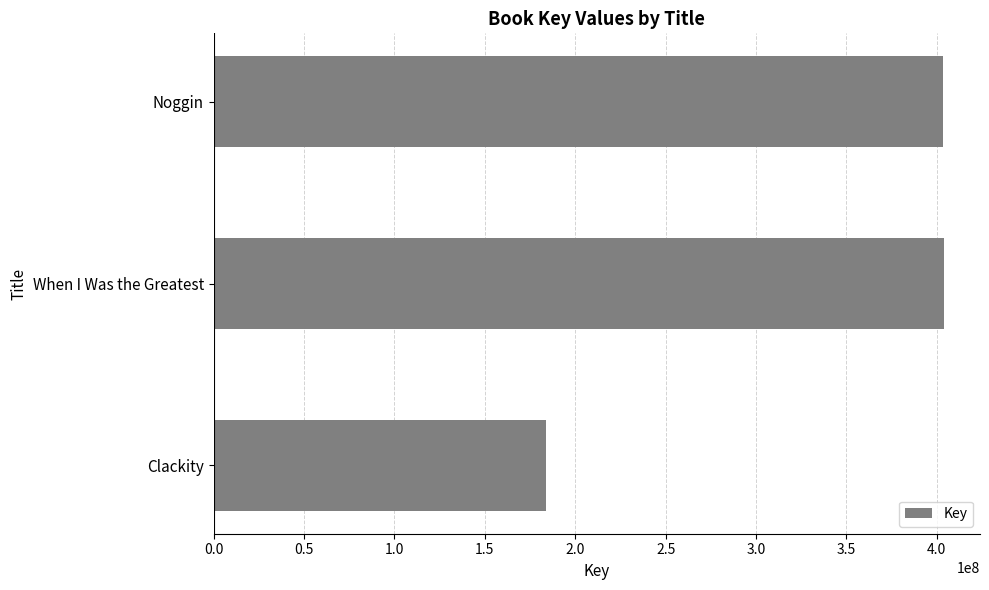

What is the approximate value at Noggin, to the nearest 50?

403385100